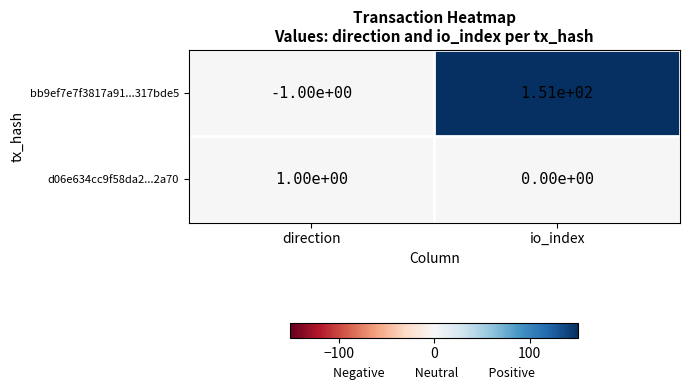

Rank the series by their maximum value, from highest to lowest.

bb9ef7e7f3817a91...317bde5, d06e634cc9f58da2...2a70